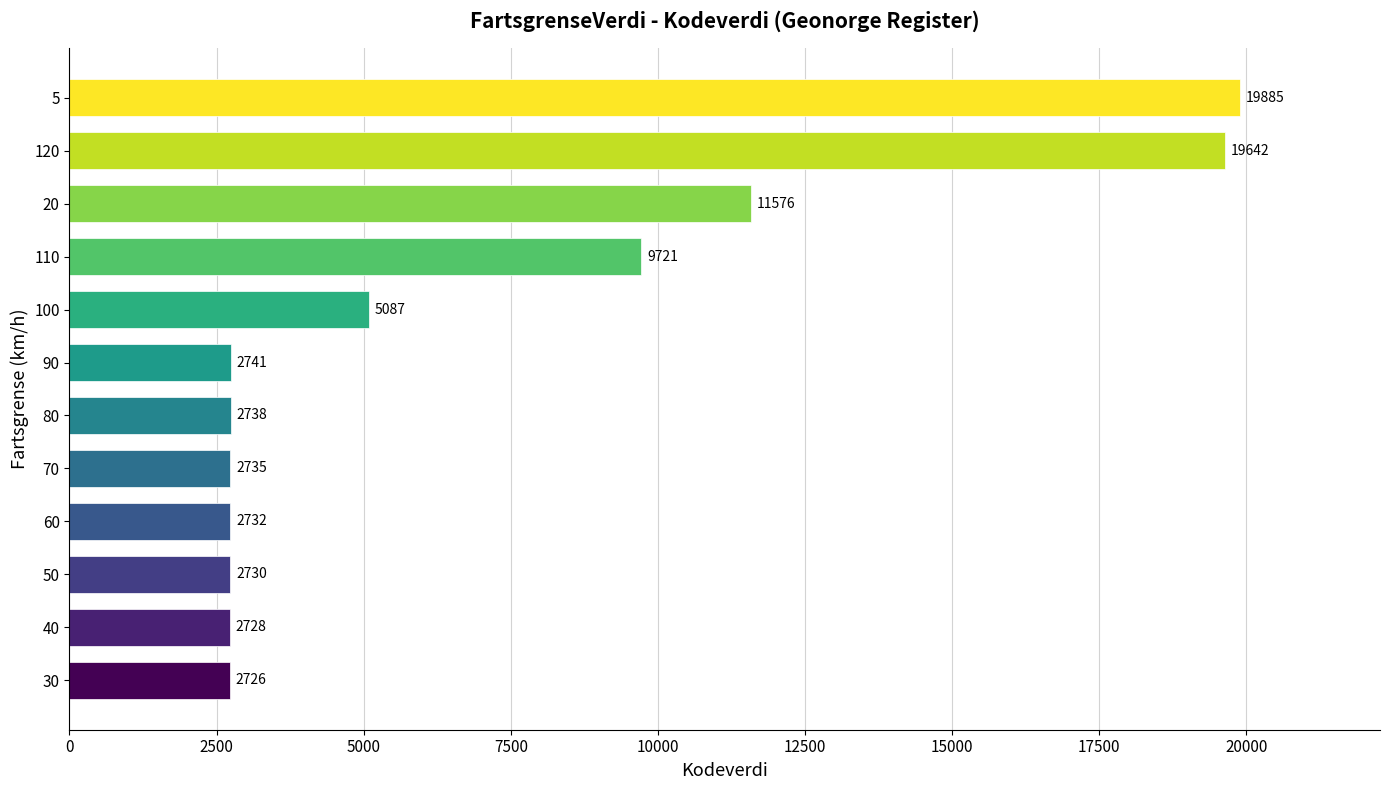

What is the difference between the maximum and minimum values?

17159